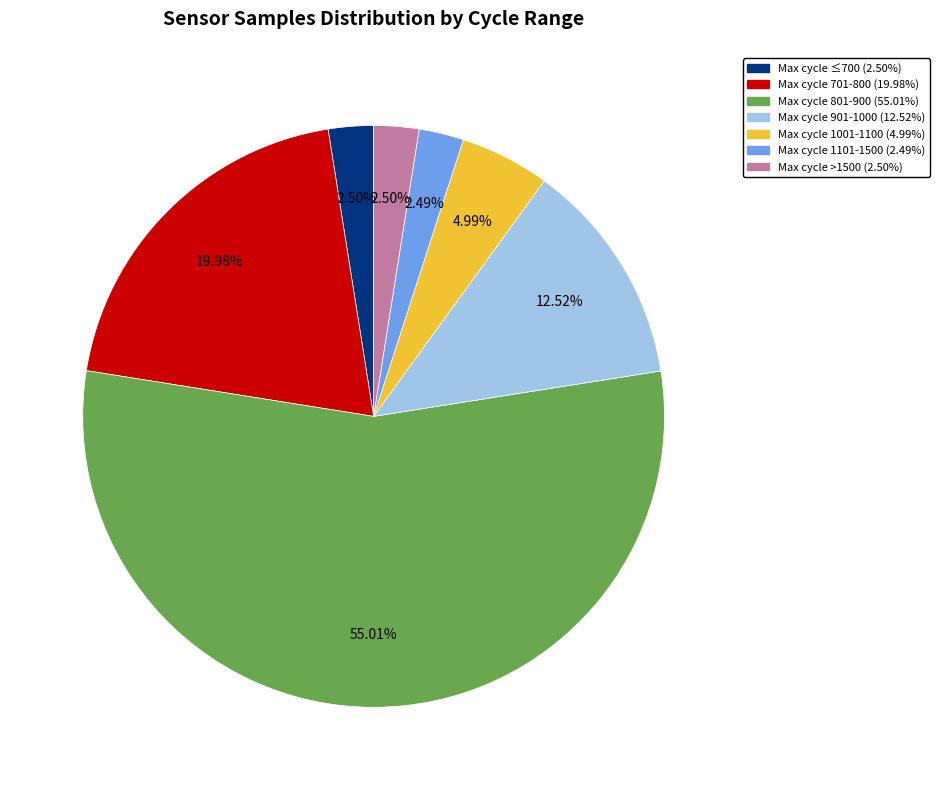

Does any single category account for the majority?

Yes